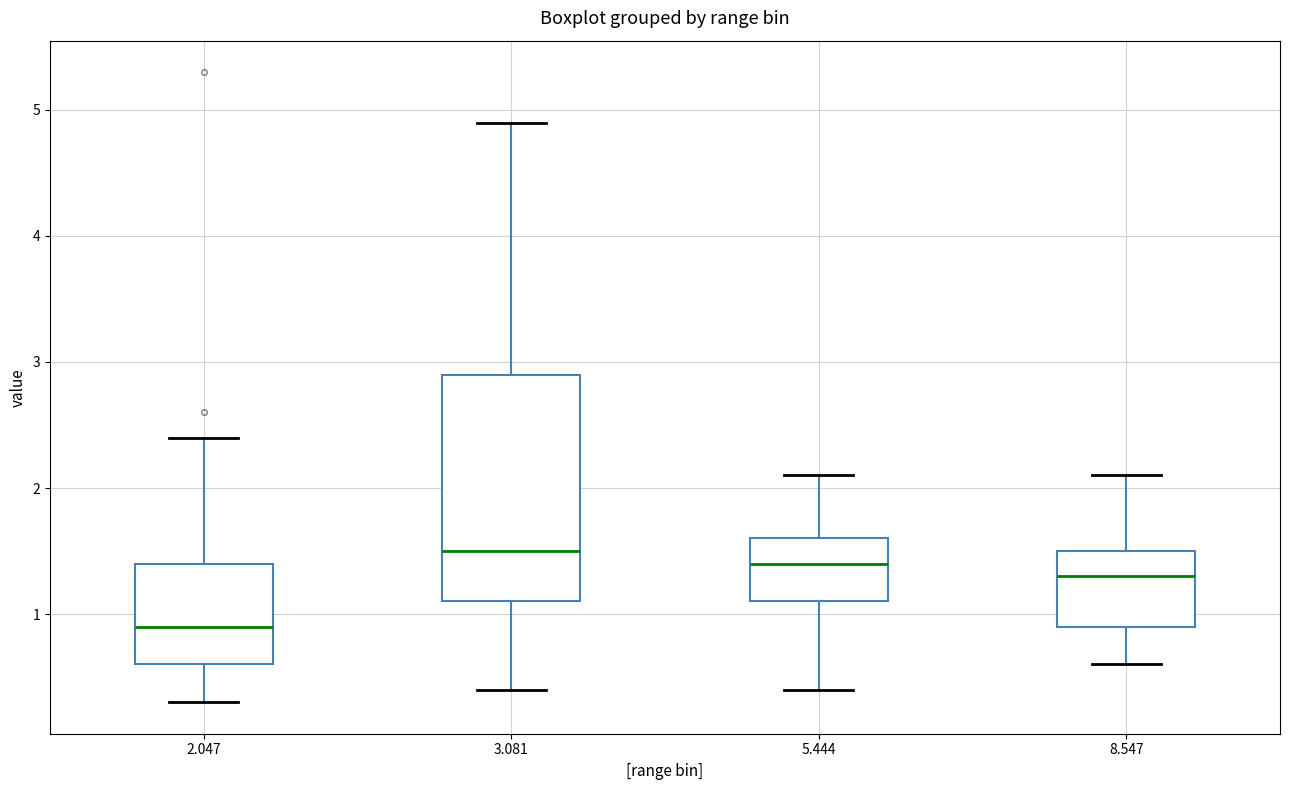

Reading left to right, read every box against the y-axis: the position of its median line, the range the box covers, and the ends of its whiskers. The values are not printed on the chart, so give them approximately, as read against the axis.

2.047: median 0.9, box 0.6 to 1.4, whiskers 0.3 to 2.4
3.081: median 1.5, box 1.1 to 2.9, whiskers 0.4 to 4.9
5.444: median 1.4, box 1.1 to 1.6, whiskers 0.4 to 2.1
8.547: median 1.3, box 0.9 to 1.5, whiskers 0.6 to 2.1